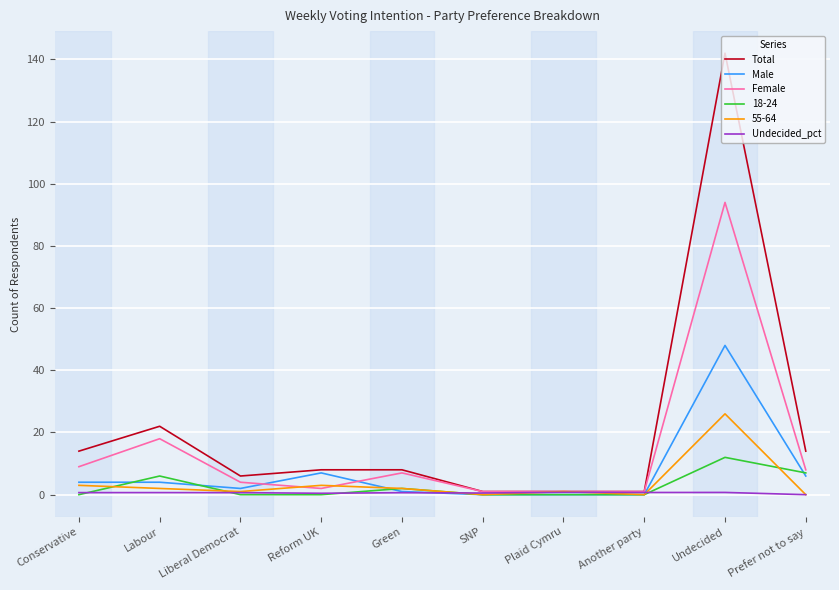

Which series changed the most between Conservative and Liberal Democrat?

Total